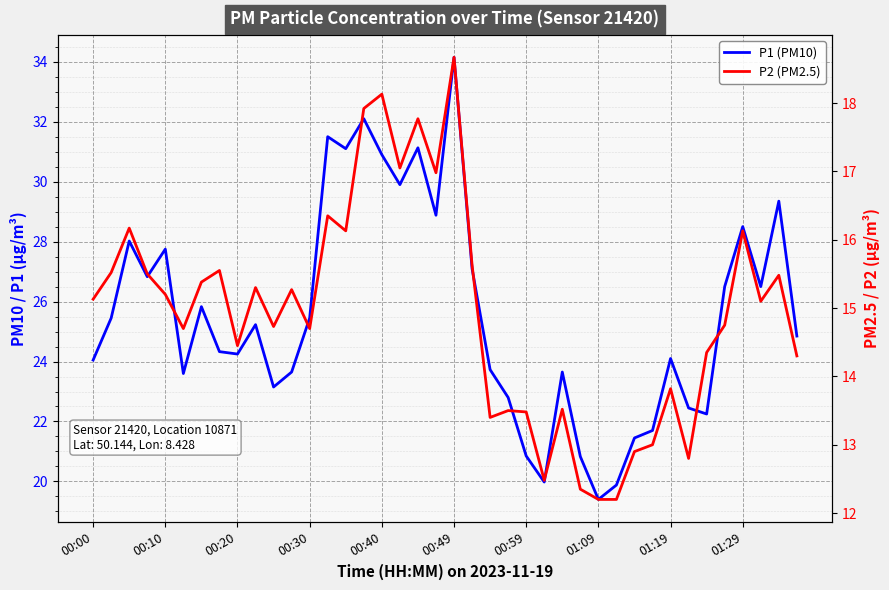

True or false: P1 (PM10) and P2 (PM2.5) cross at least once.

False